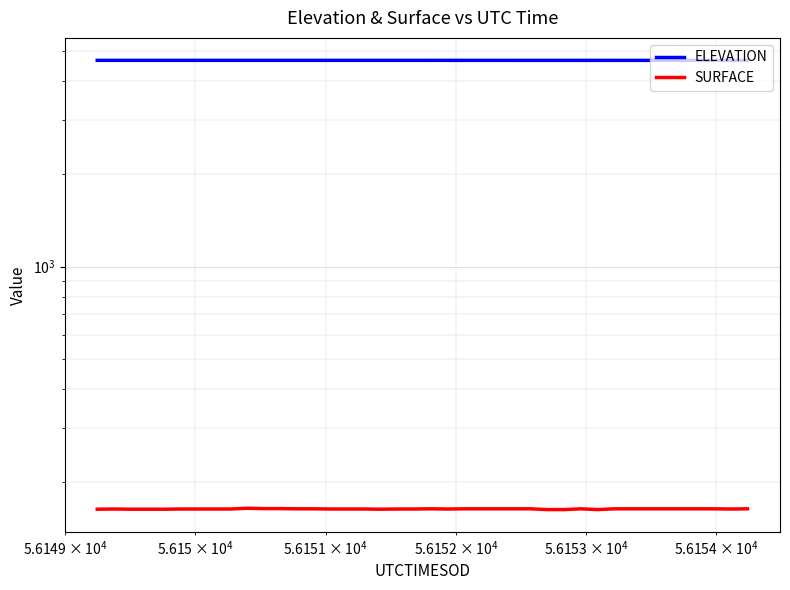

What is the value of the SURFACE point at the 31st from the left?

163.0